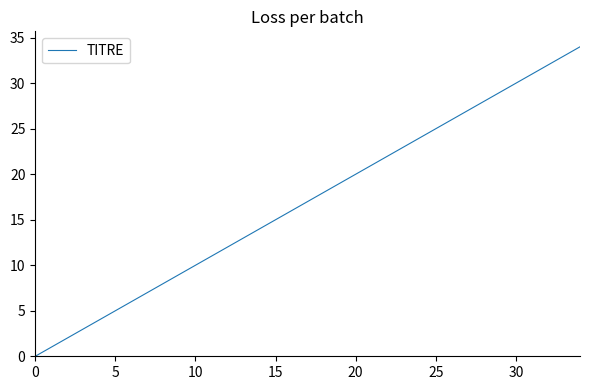

What is the difference between the maximum and minimum values?

34